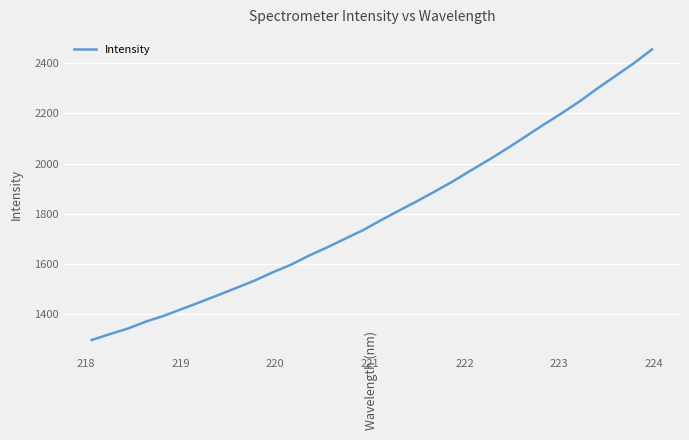

How many values exceed 1773?

16